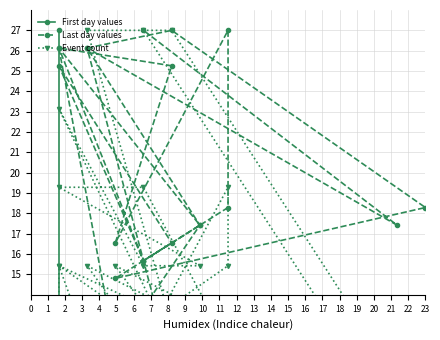

Which has a higher value, 3 or 9?

9